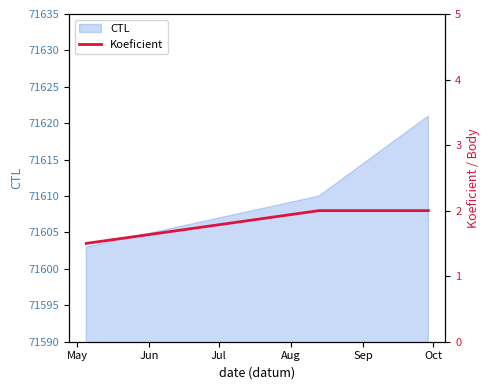

What is the highest value of the CTL series?

71621